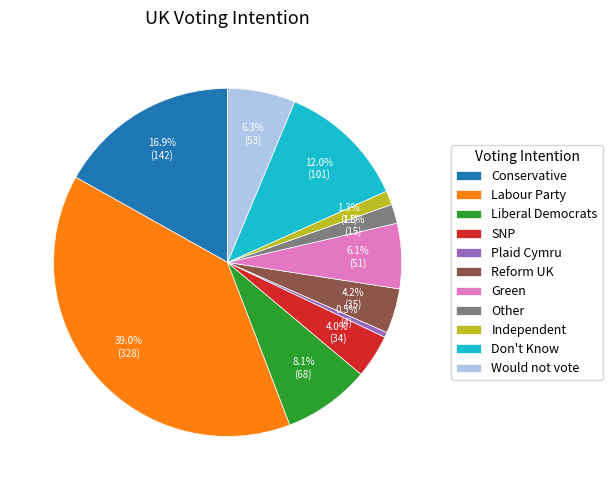

What percentage is the SNP slice, to the nearest percent?

4%